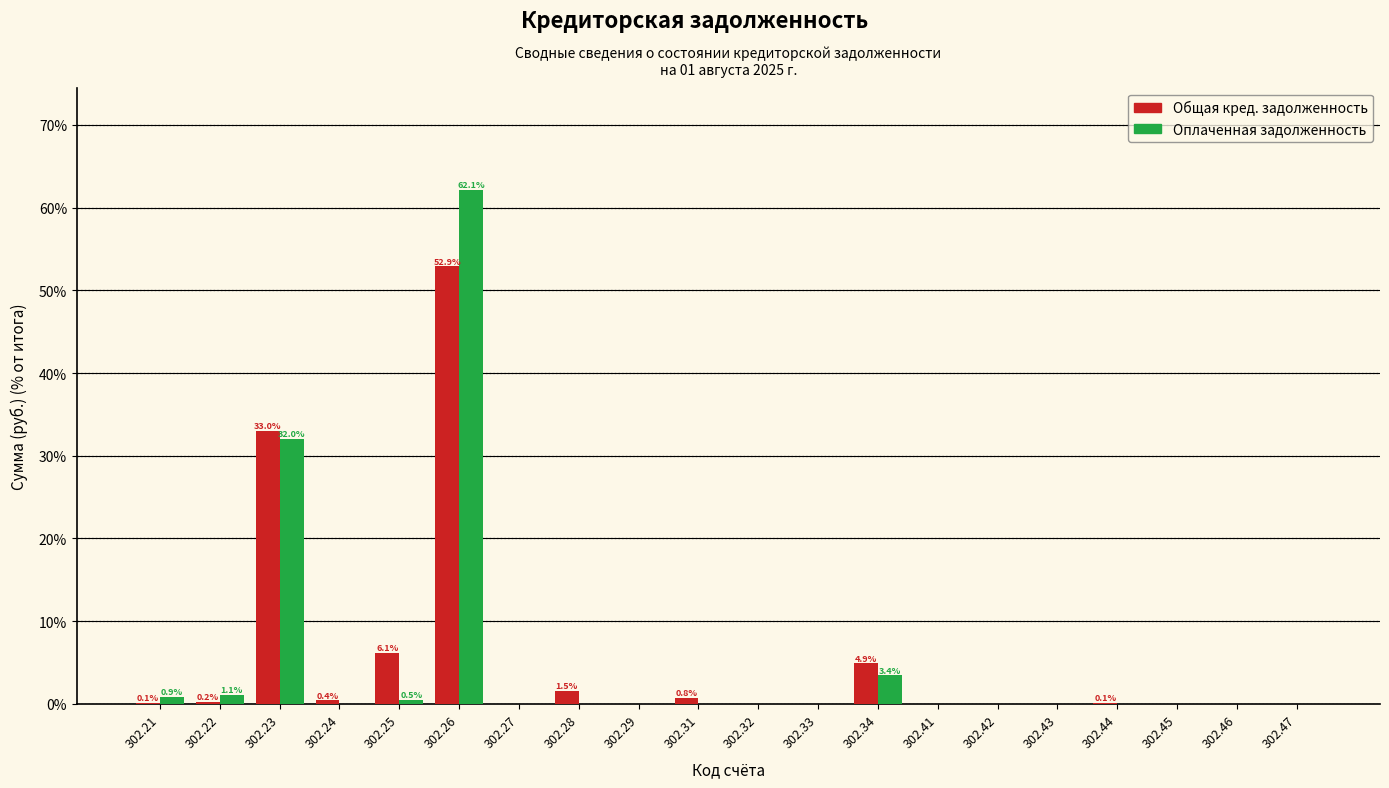

At which category does the chart reach its peak across all series?

302.26